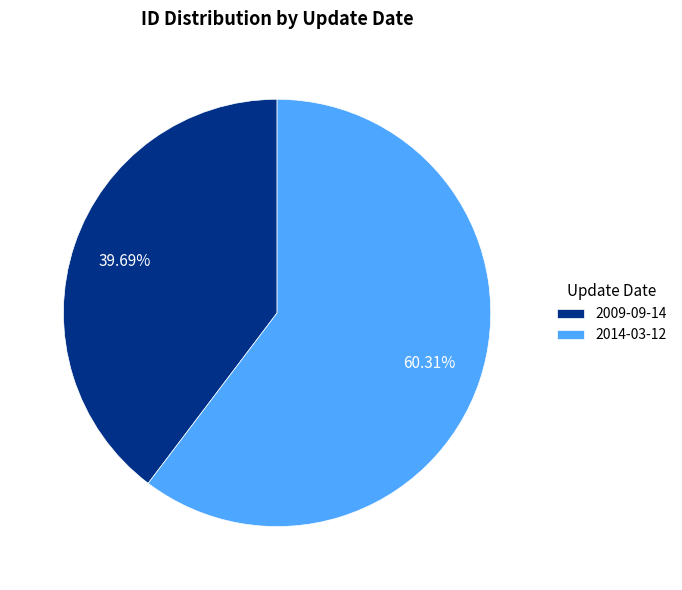

Rank the categories by value from highest to lowest.

2014-03-12, 2009-09-14